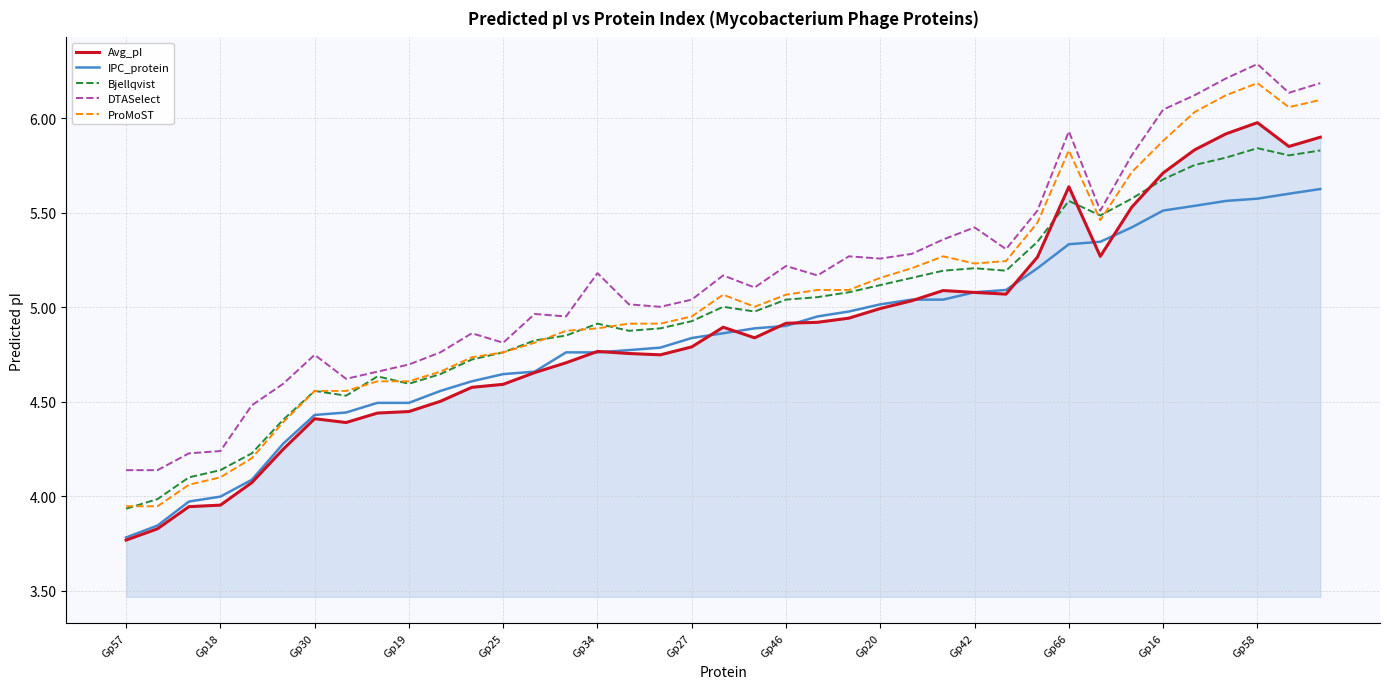

True or false: DTASelect and Avg_pI intersect in this chart.

False